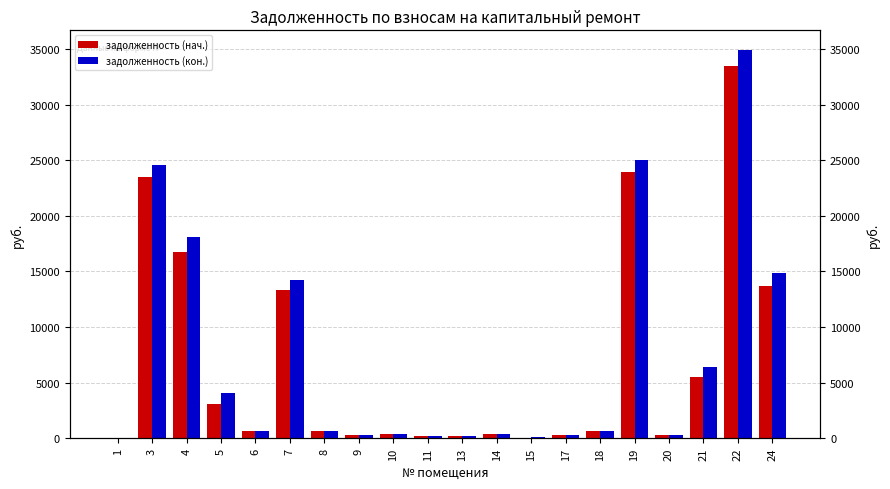

What is the sum of the задолженность (кон.) values at 19 and 14?

25388.9